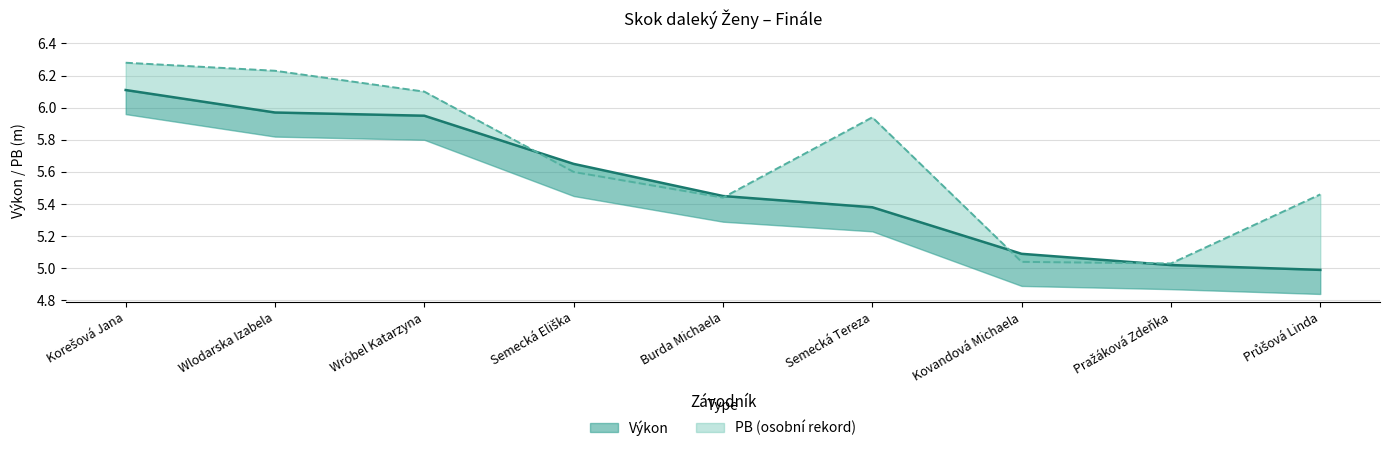

Reading right to left, extract all data points from this chart.

Výkon: 5.0	5.0	5.1	5.4	5.5	5.7	6.0	6.0	6.1
PB: 5.5	5.0	5.0	5.9	5.4	5.6	6.1	6.2	6.3